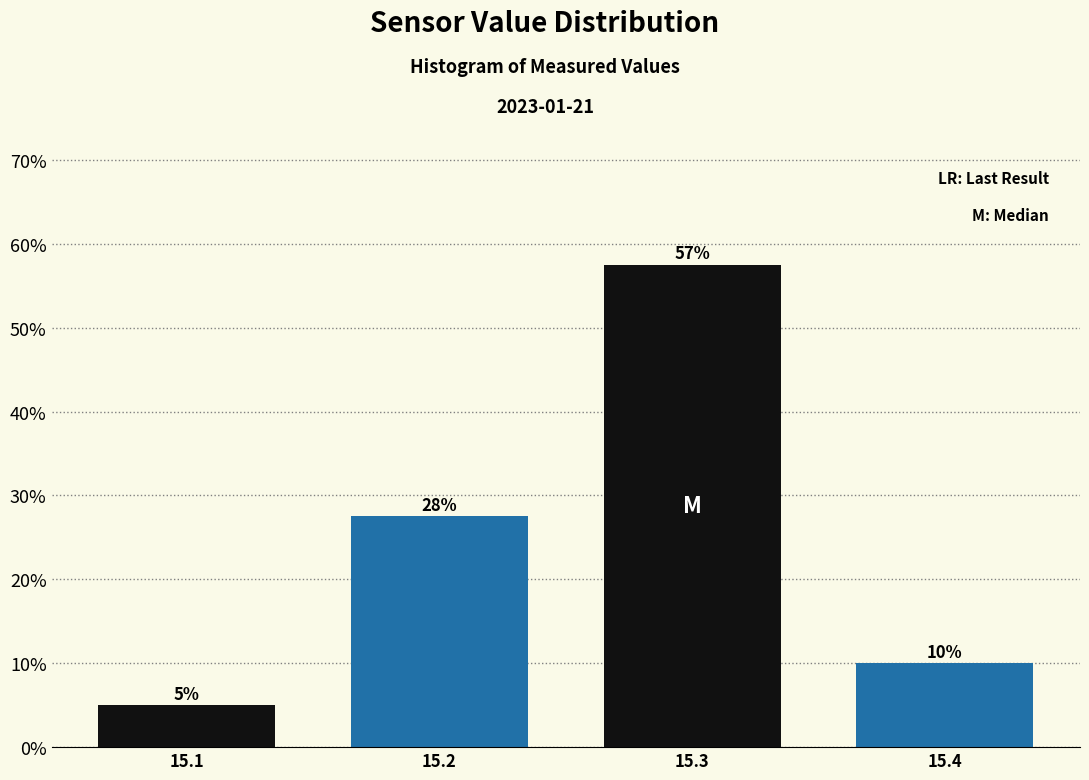

Read the value at 15.3.

57.5